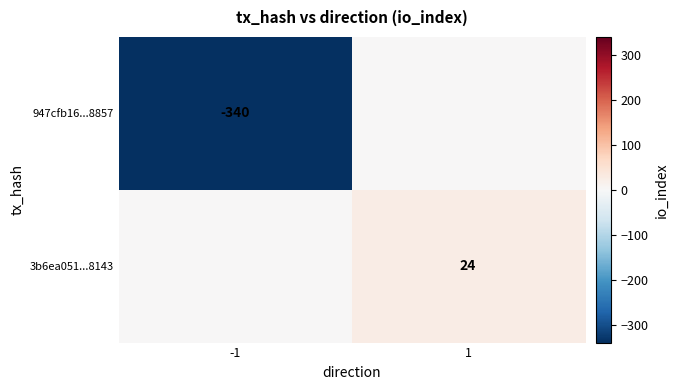

What is the minimum value shown in the chart?

-340